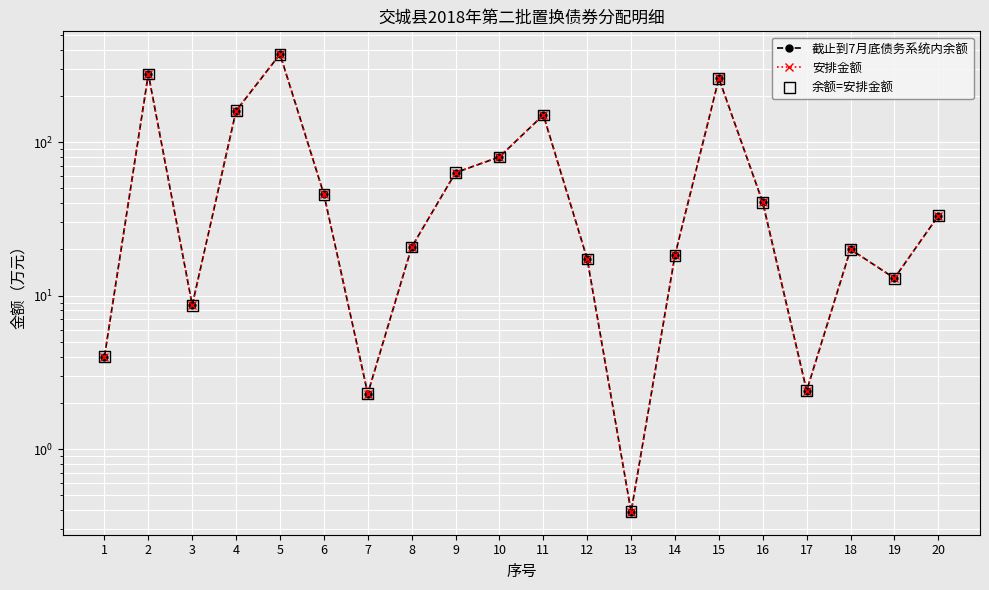

Is the value of 余额=安排金额 at 8 greater than the value of 截止到7月底债务系统内余额 at 18?

Yes